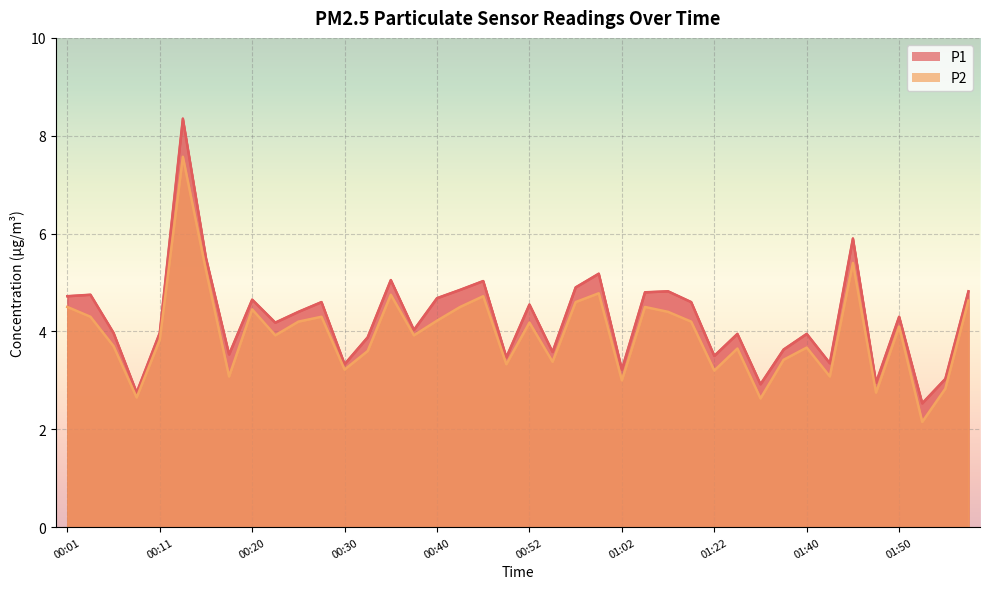

The P1 series shows 4.7 at 00:20. True or false?

True